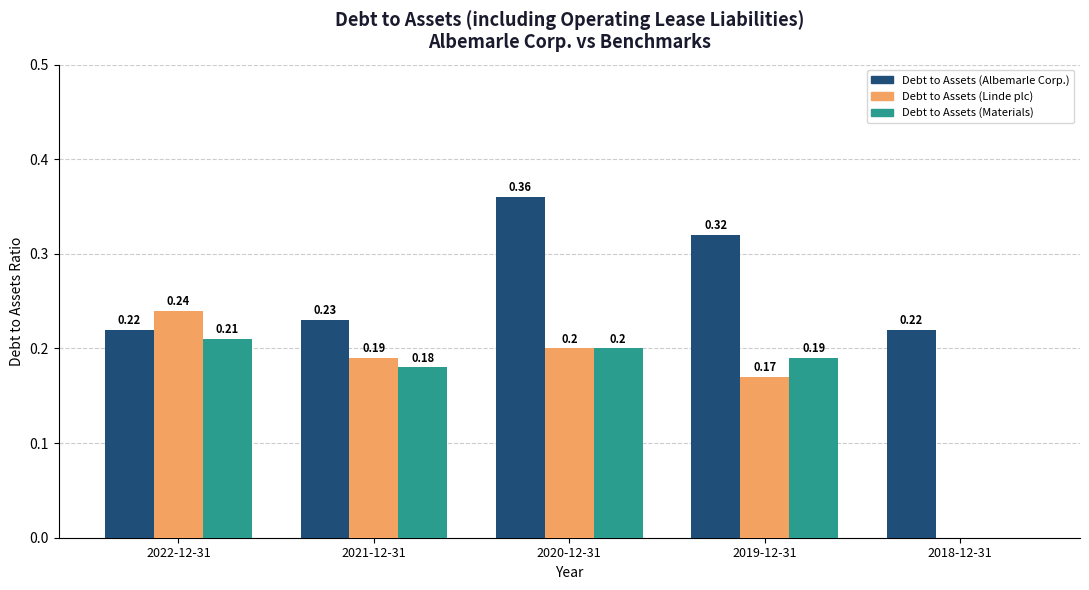

What is the total value across all series at 2022-12-31?

0.7